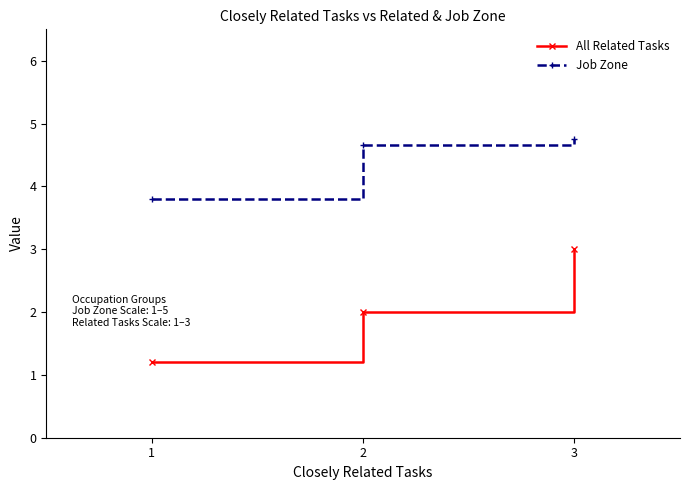

Reading left to right, extract all data points from this chart.

All Related Tasks: 1.2	2.0	3.0
Job Zone: 3.8	4.7	4.8